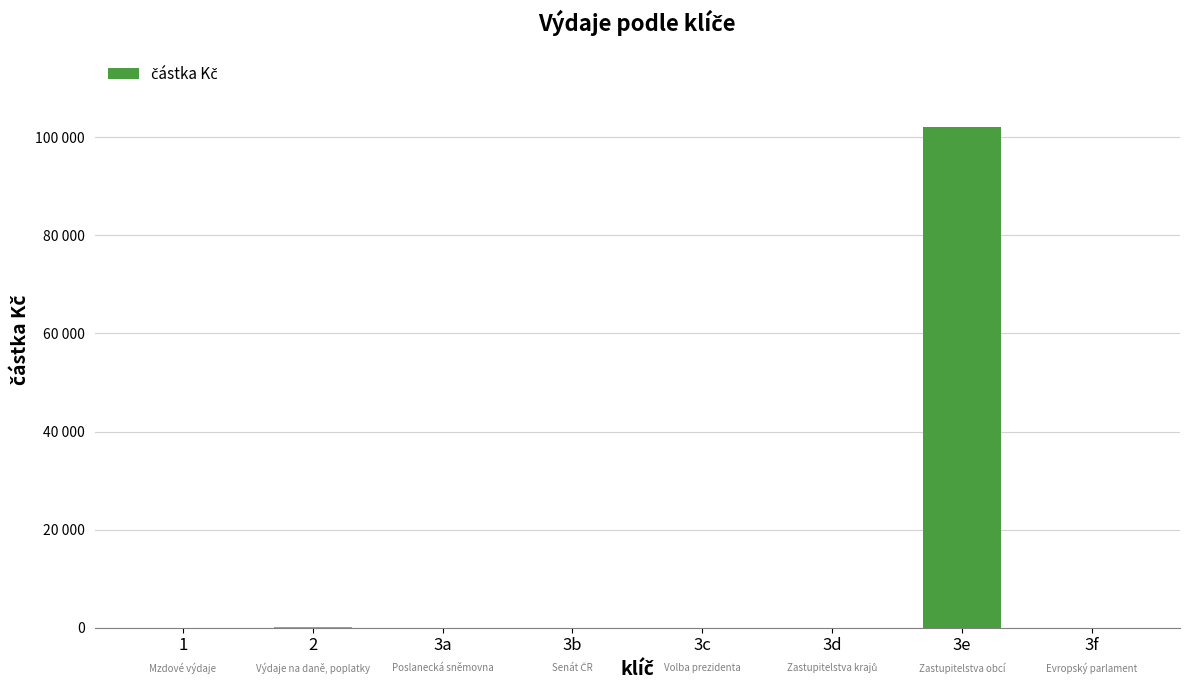

Are the bars horizontal?

No